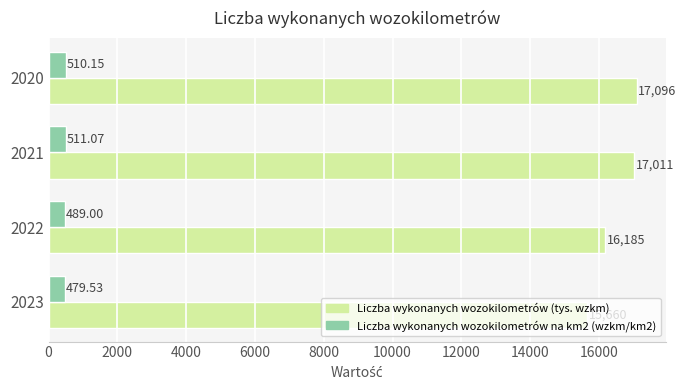

Which series changed the most between 2020 and 2023?

Liczba wykonanych wozokilometrów (tys. wzkm)